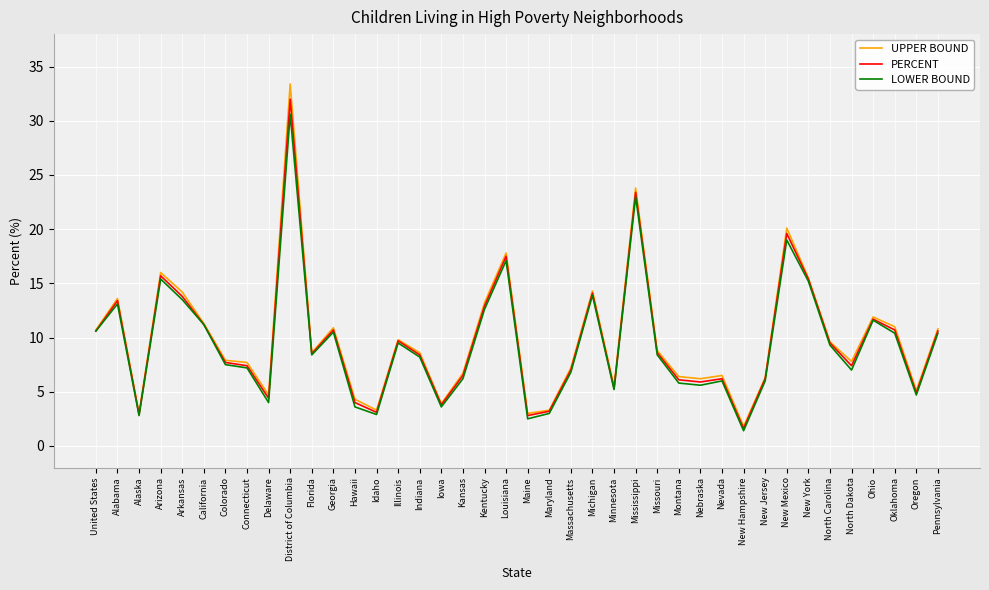

The value of UPPER BOUND at New York is 8.4. True or false?

False